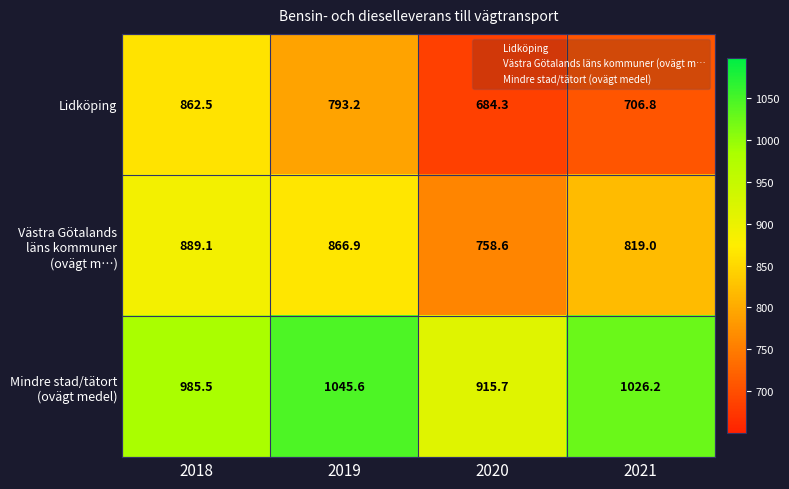

At which category does the chart reach its minimum across all series?

2020